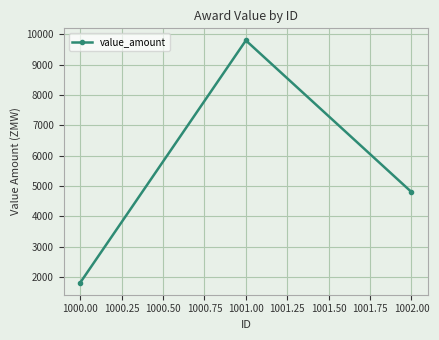

At which label is the value closest to 5806?

1002.00